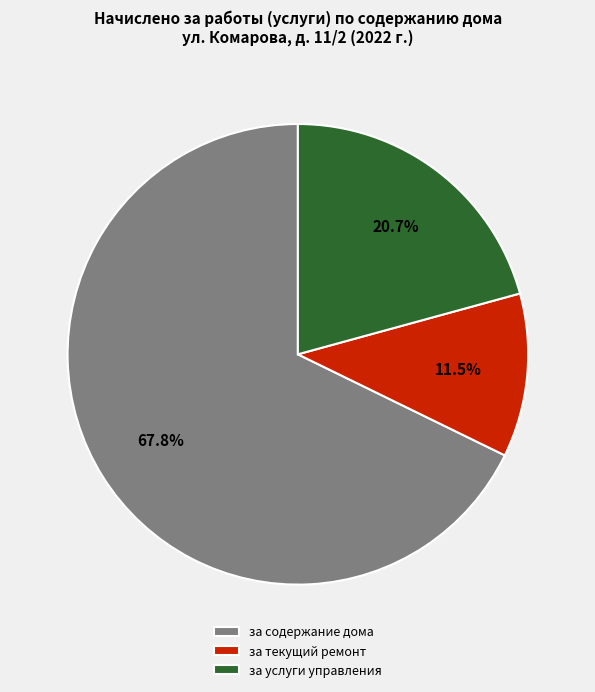

Is it true that за услуги управления is 34% of the pie?

False